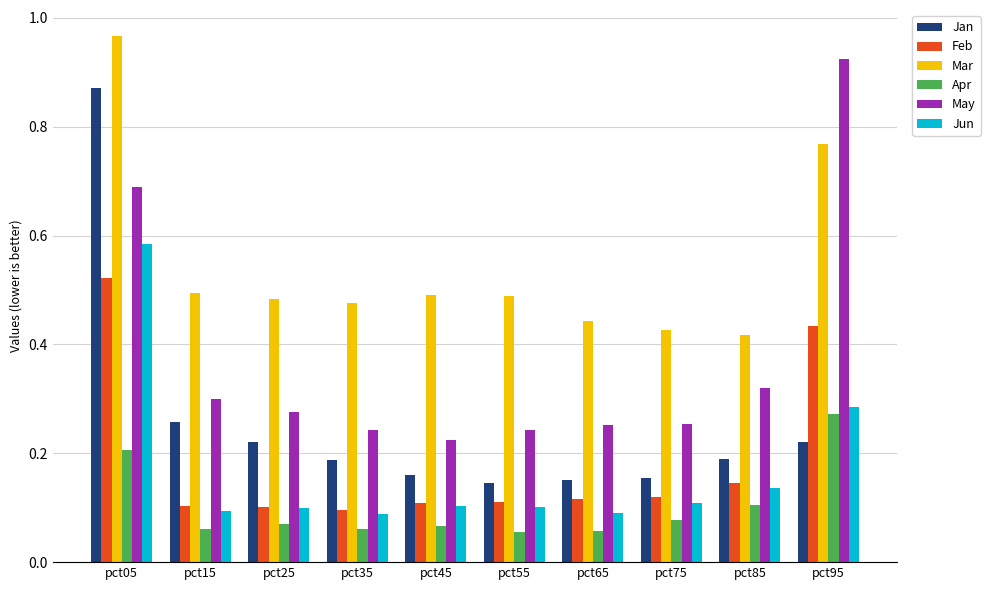

What is the sum of all Jun values?

1.7